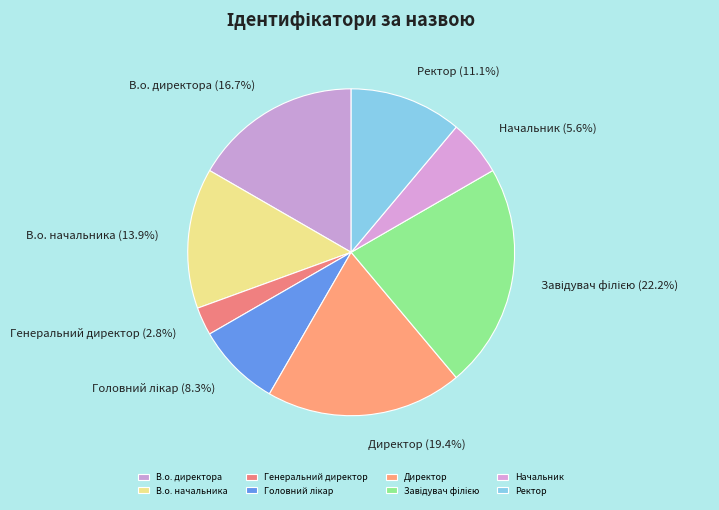

Is Ректор the majority of the pie?

No